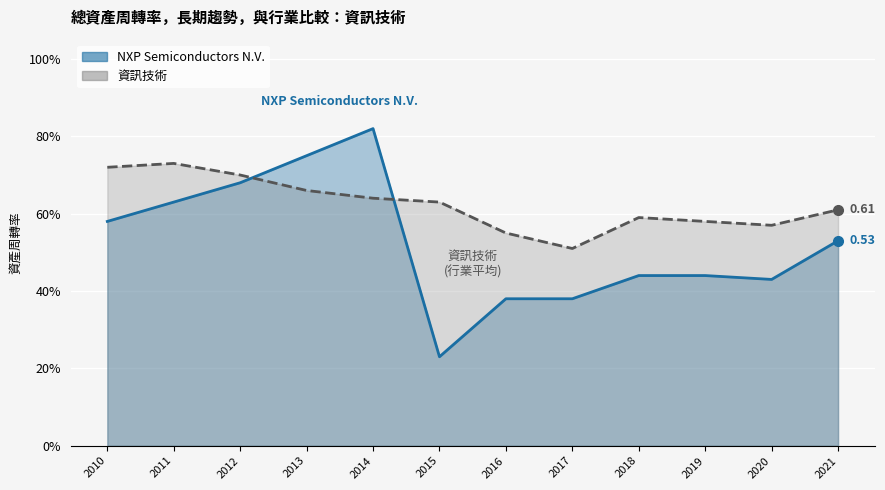

Reading left to right, extract all data points from this chart.

NXP Semiconductors N.V.: 2010=0.6	2011=0.6	2012=0.7	2013=0.8	2014=0.8	2015=0.2	2016=0.4	2017=0.4	2018=0.4	2019=0.4	2020=0.4	2021=0.5
資訊技術: 2010=0.7	2011=0.7	2012=0.7	2013=0.7	2014=0.6	2015=0.6	2016=0.6	2017=0.5	2018=0.6	2019=0.6	2020=0.6	2021=0.6